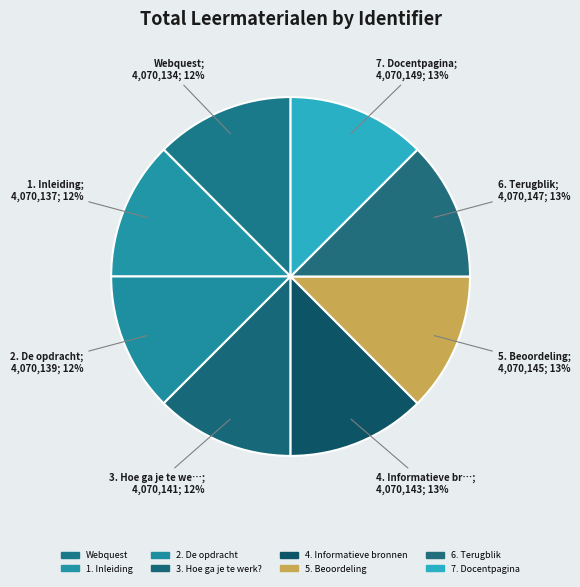

True or false: 2. De opdracht accounts for 20% of the total.

False